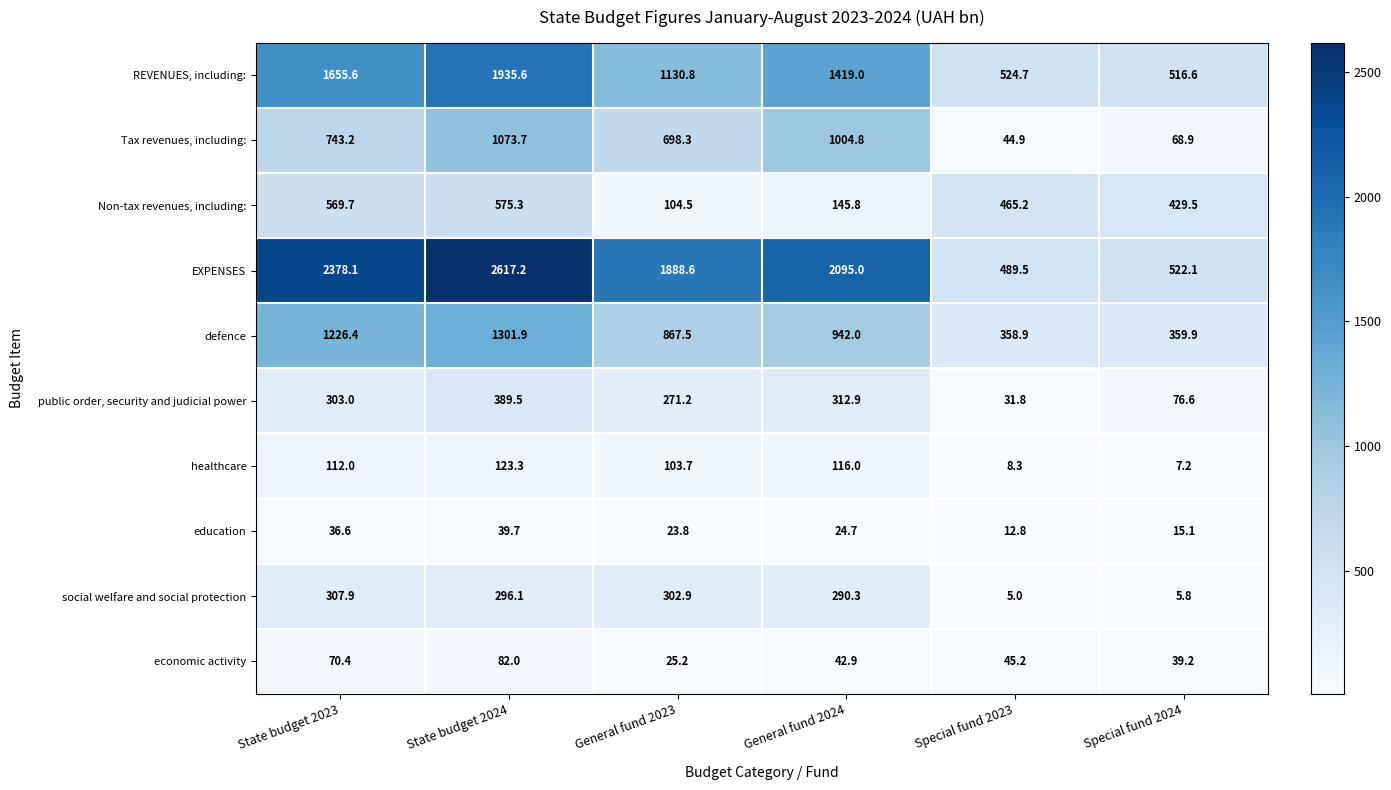

Which series has the widest spread of values?

EXPENSES